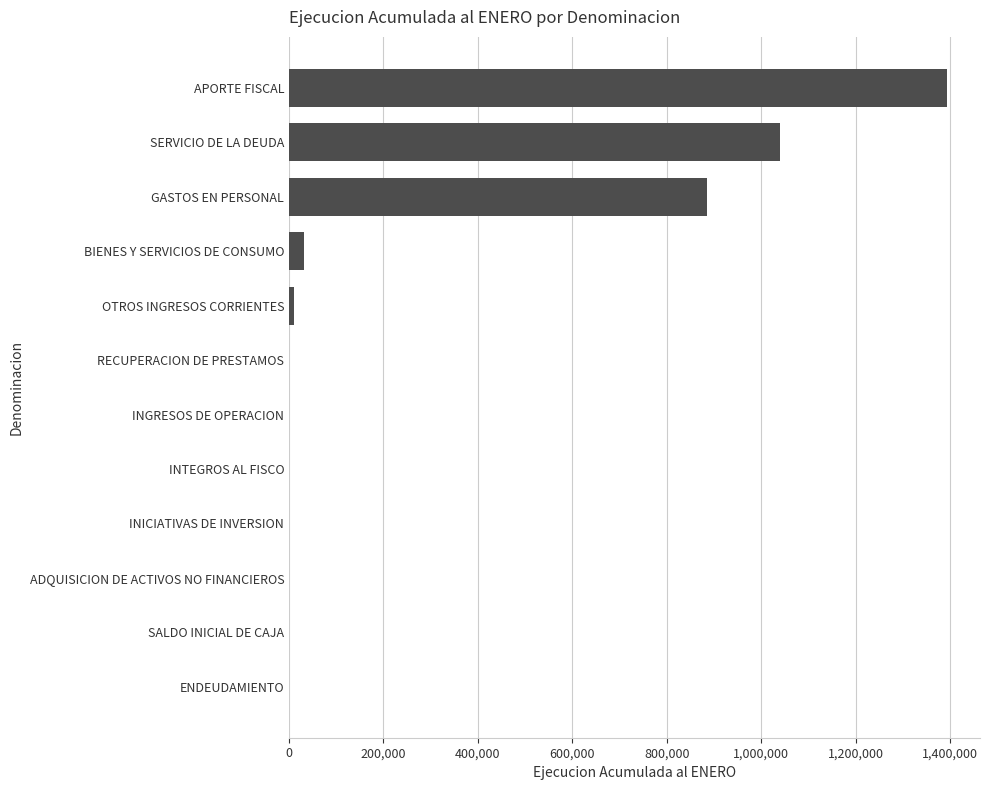

What is the maximum value shown in the chart?

1393364